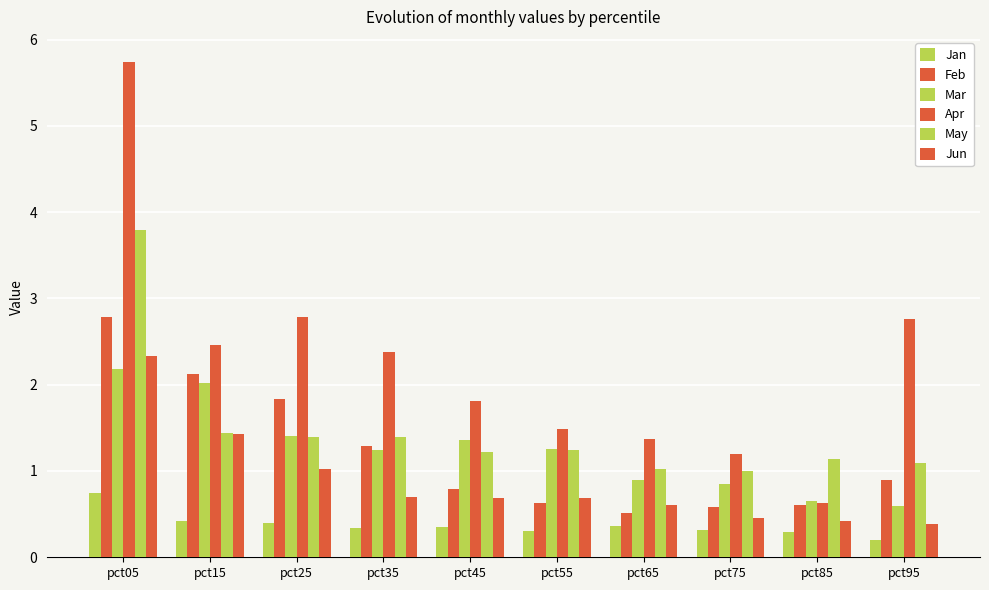

How many categories are shown in the chart?

10